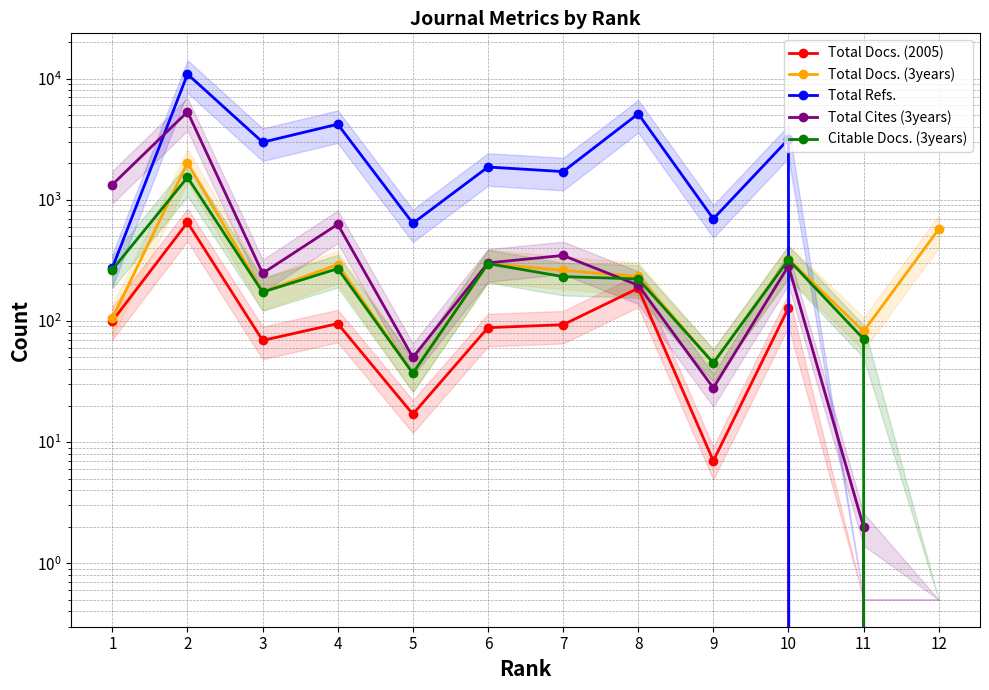

Rank the categories by Citable Docs. (3years) value from highest to lowest.

2, 10, 6, 4, 1, 7, 8, 3, 11, 9, 5, 12